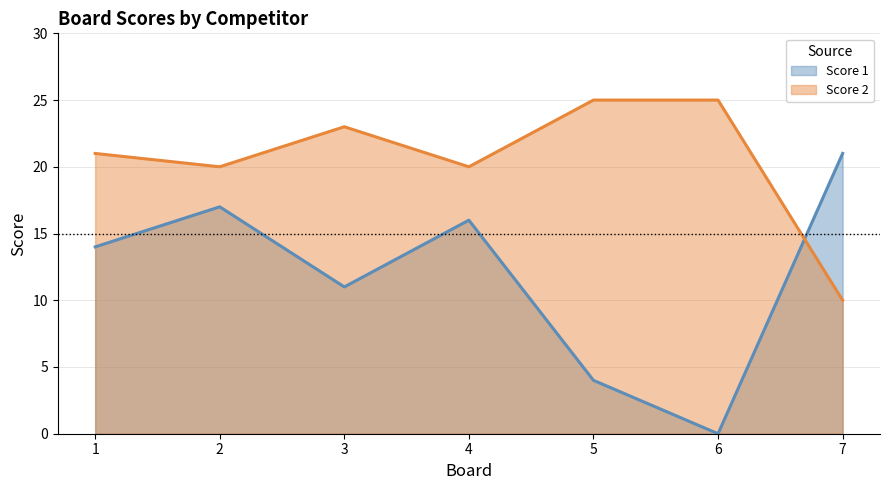

True or false: Score 1 and Score 2 intersect in this chart.

True